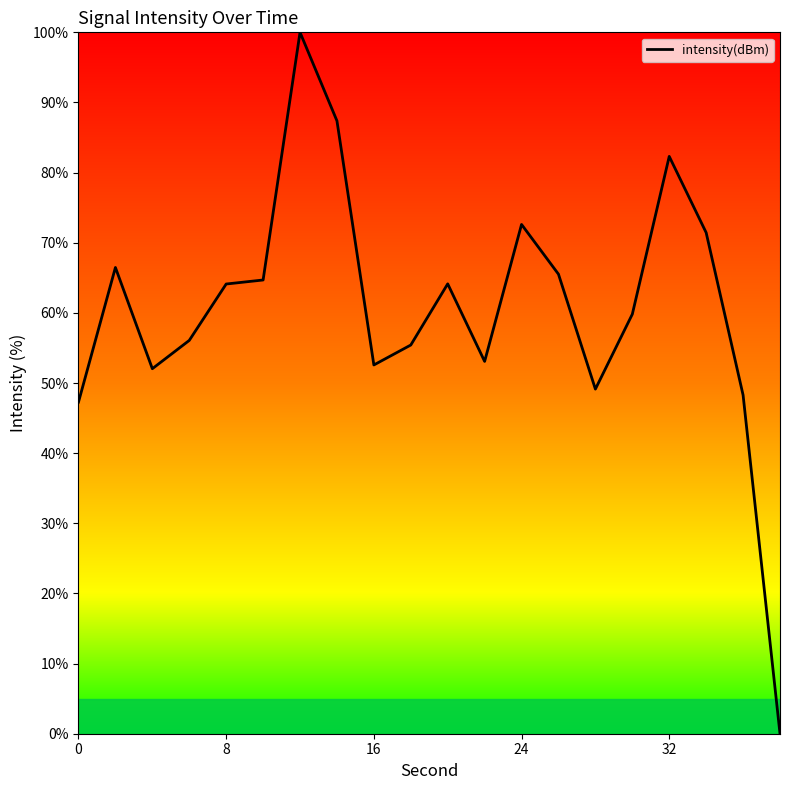

What is the maximum value shown in the chart?

100.0